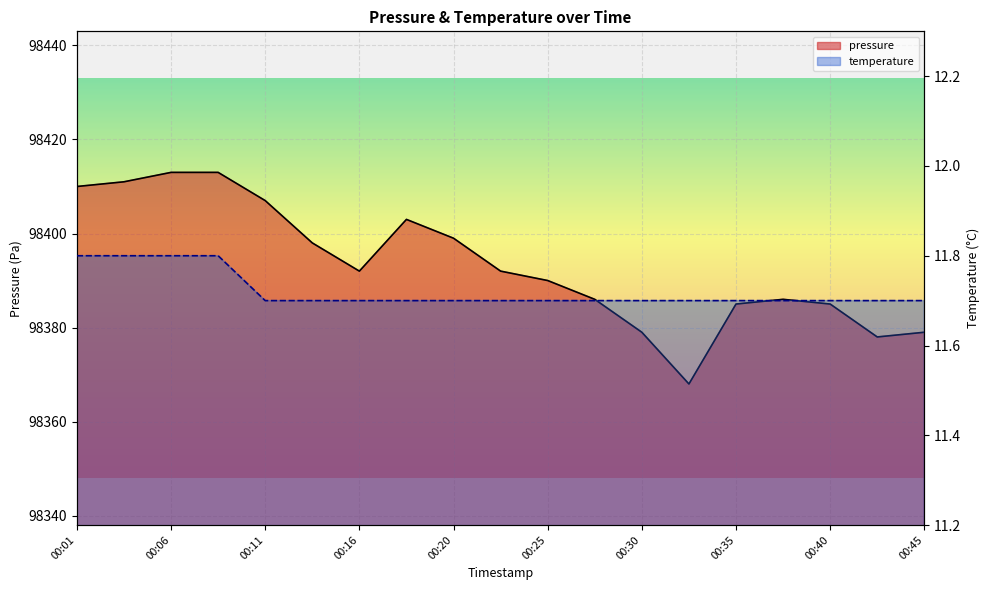

Which category has the lowest value in the temperature series?

00:11